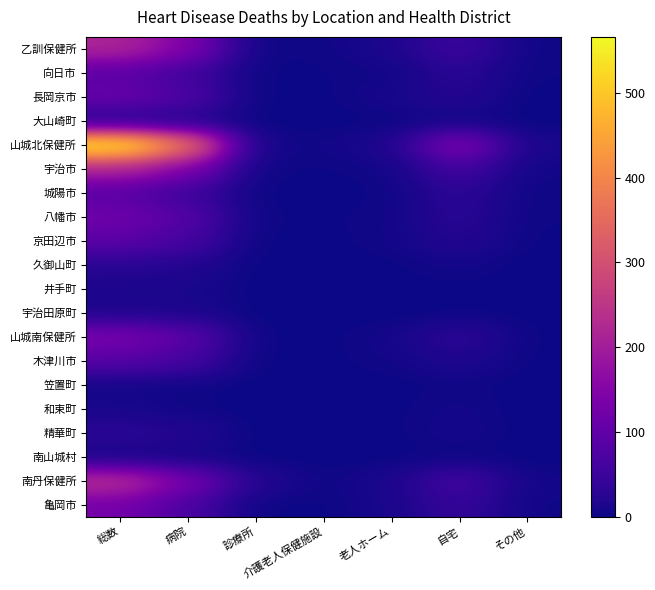

At how many categories does at least one series exceed 252?

2